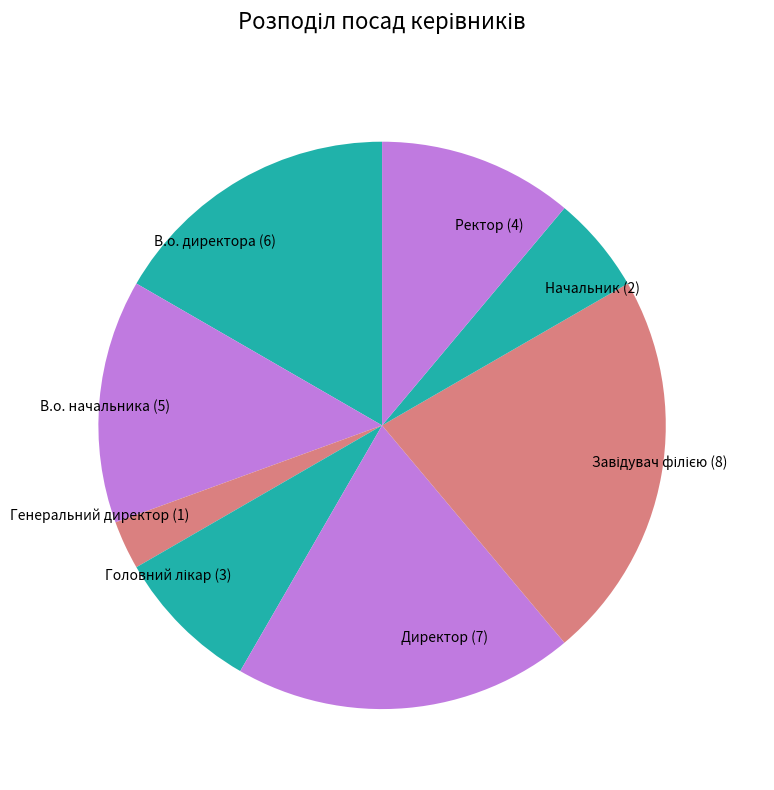

Approximately how many times larger is the value at В.о. начальника compared to Директор?

0.7